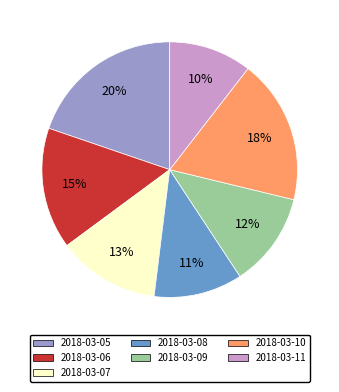

How many segments does this pie chart have?

7